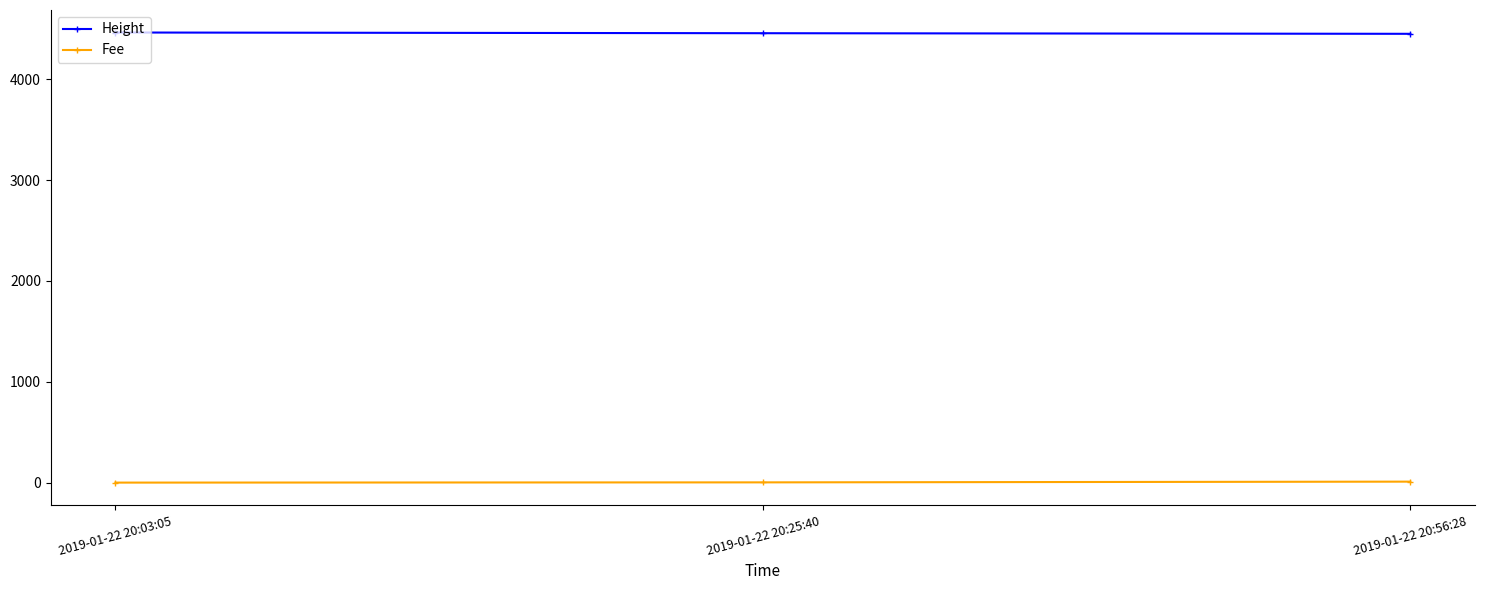

What is the maximum value for Height?

4464.0